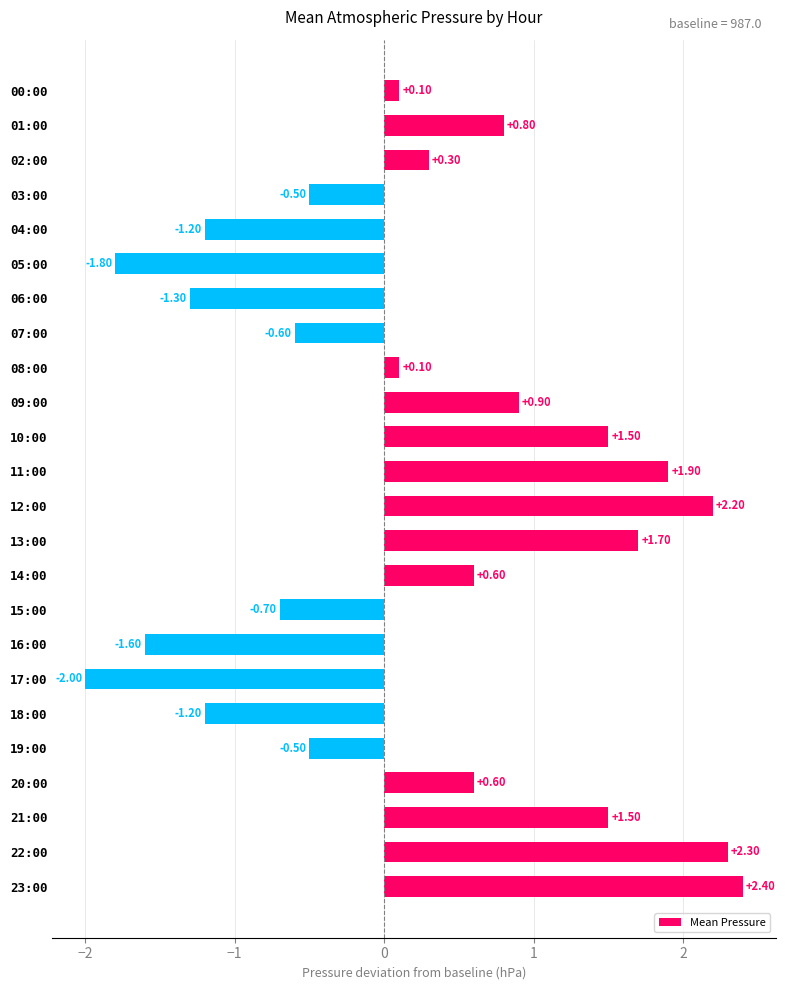

Between 21:00 and 18:00, which is larger?

21:00